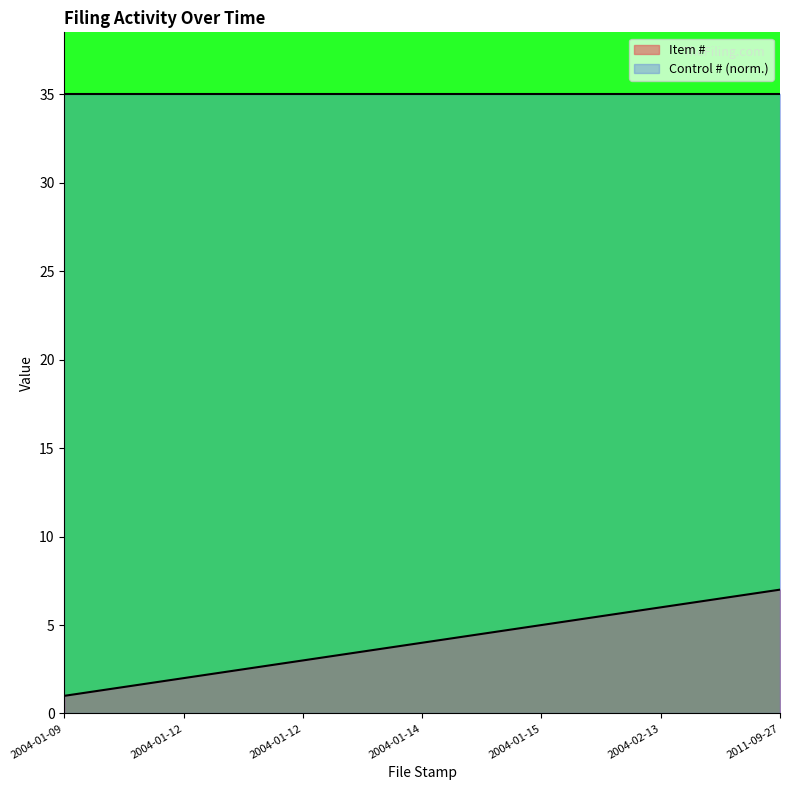

Which category has the lowest value across all series?

2004-01-09